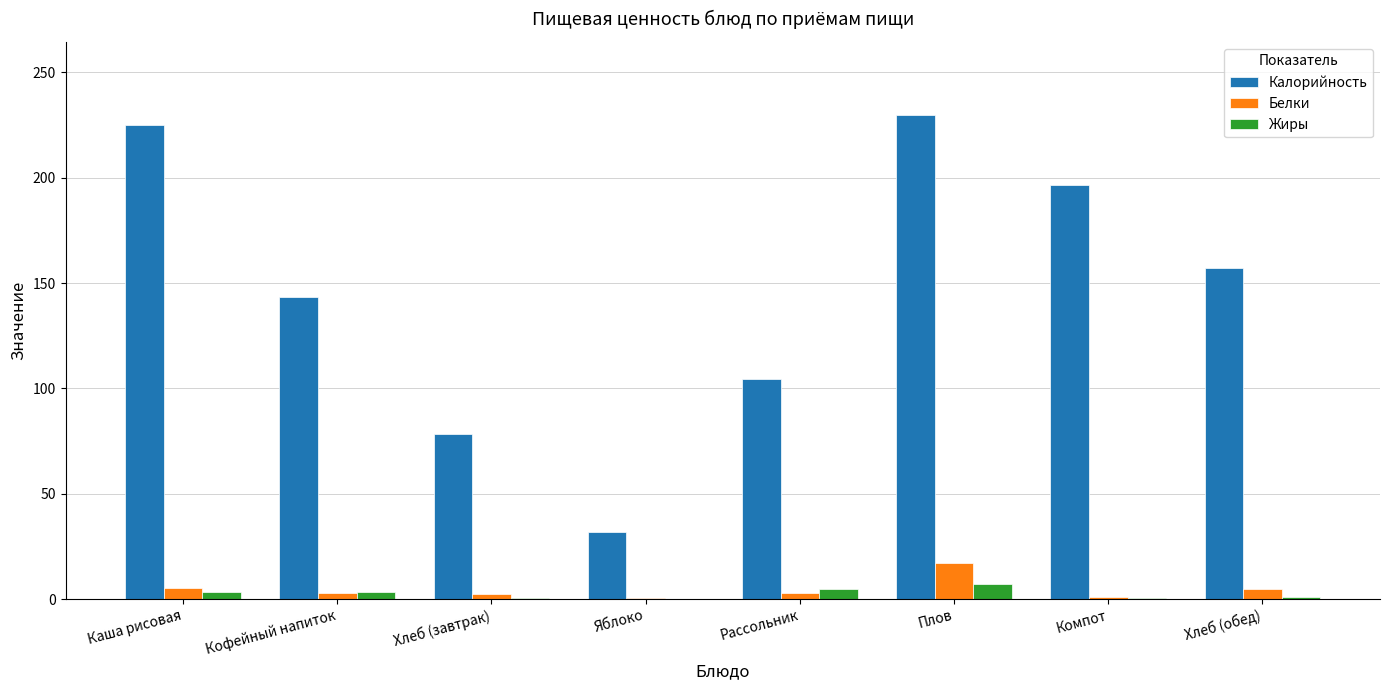

Where is Калорийность nearest to the value 131?

Кофейный напиток